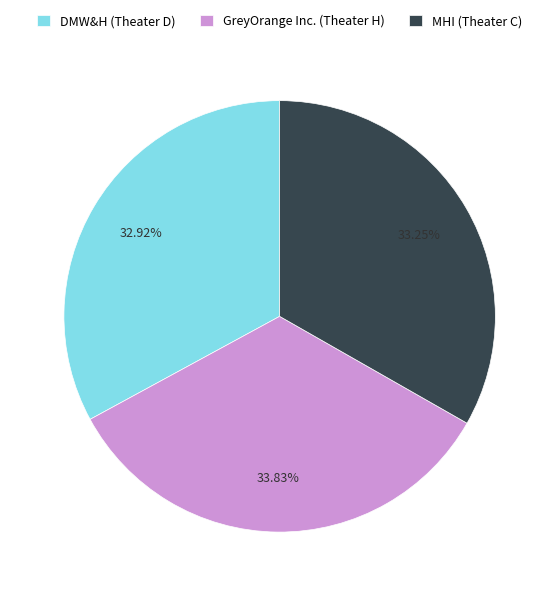

Does MHI (Theater C) account for over 50% of the chart?

No